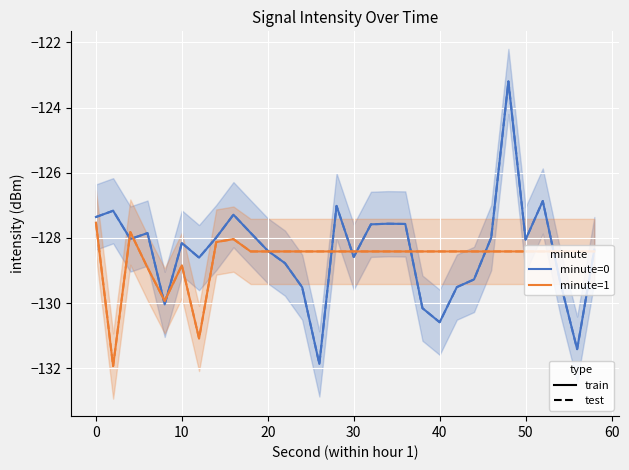

At how many categories does at least one series exceed -127?

2